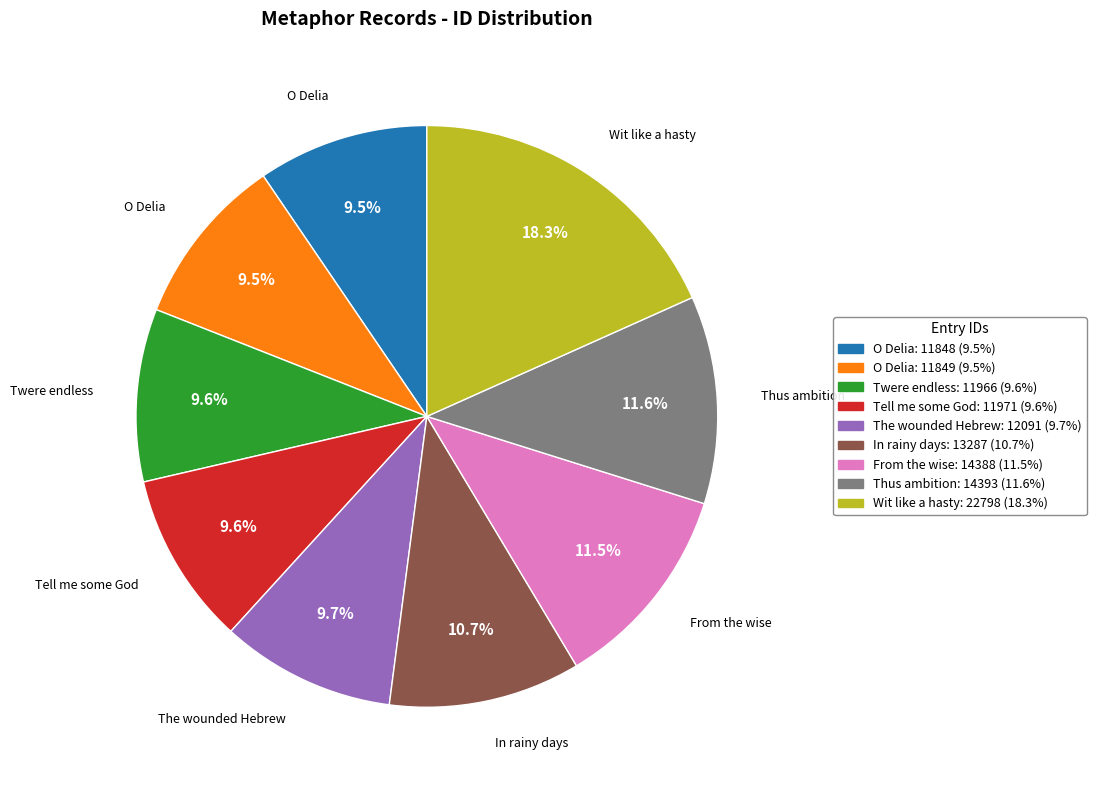

Is there a majority slice in this chart?

No